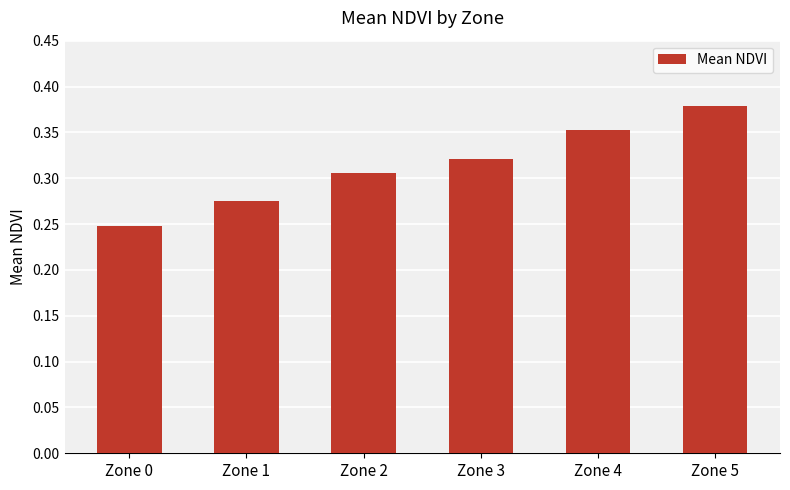

At which label is the value closest to 0?

Zone 0